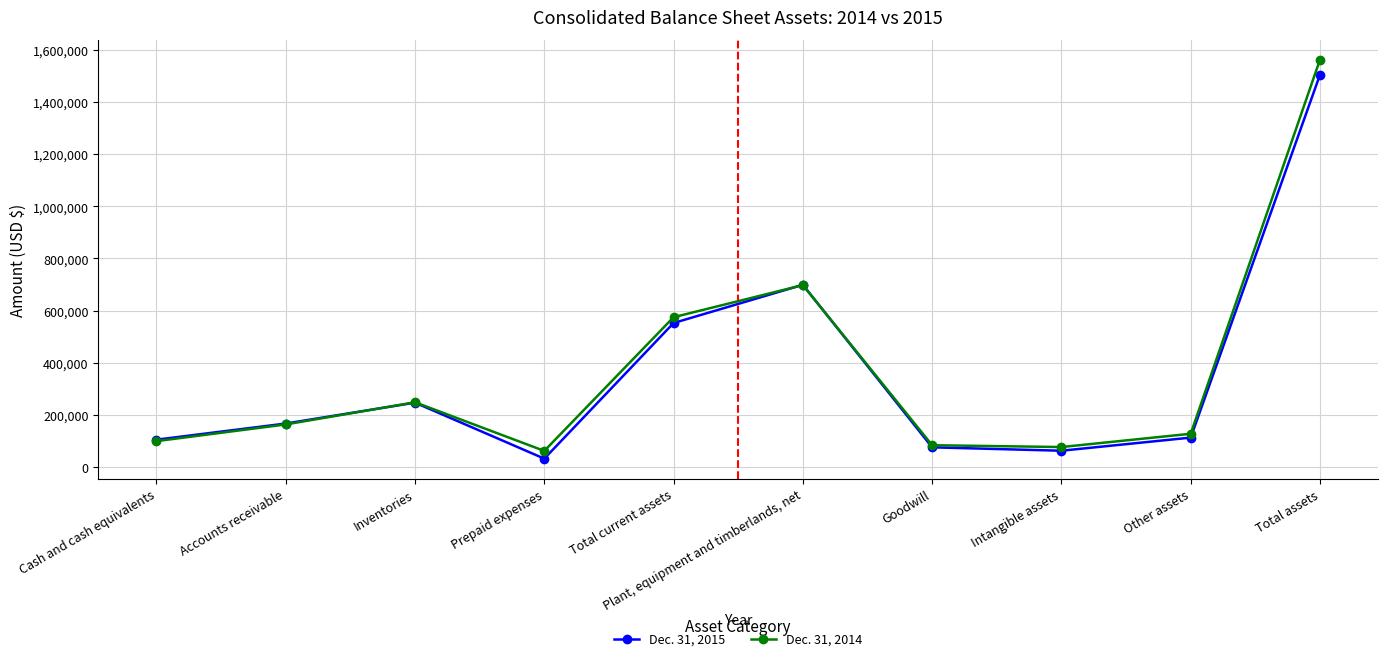

Which series has the largest total across all categories?

Dec. 31, 2014